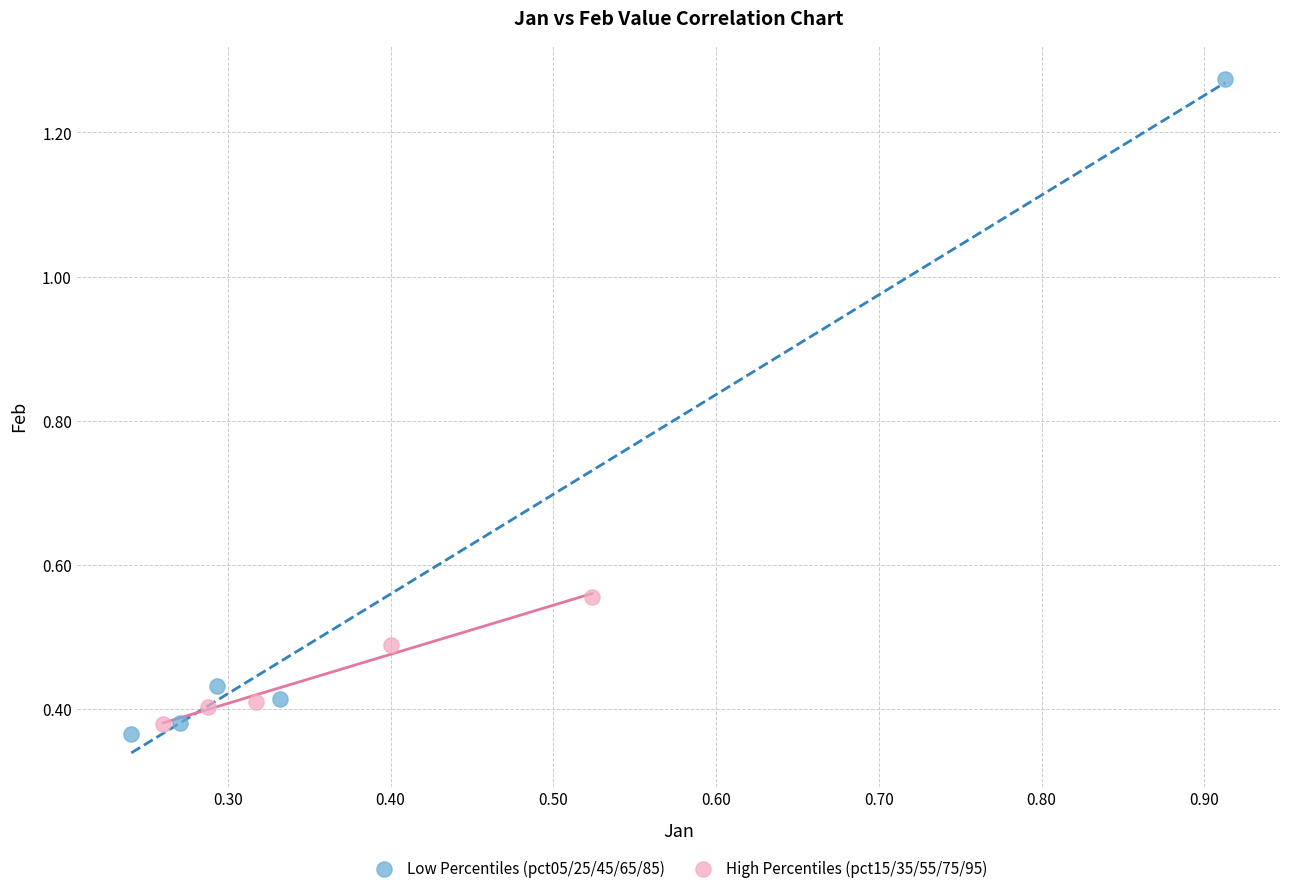

What are all the series names shown in the legend?

Low Percentiles (pct05/25/45/65/85), High Percentiles (pct15/35/55/75/95)